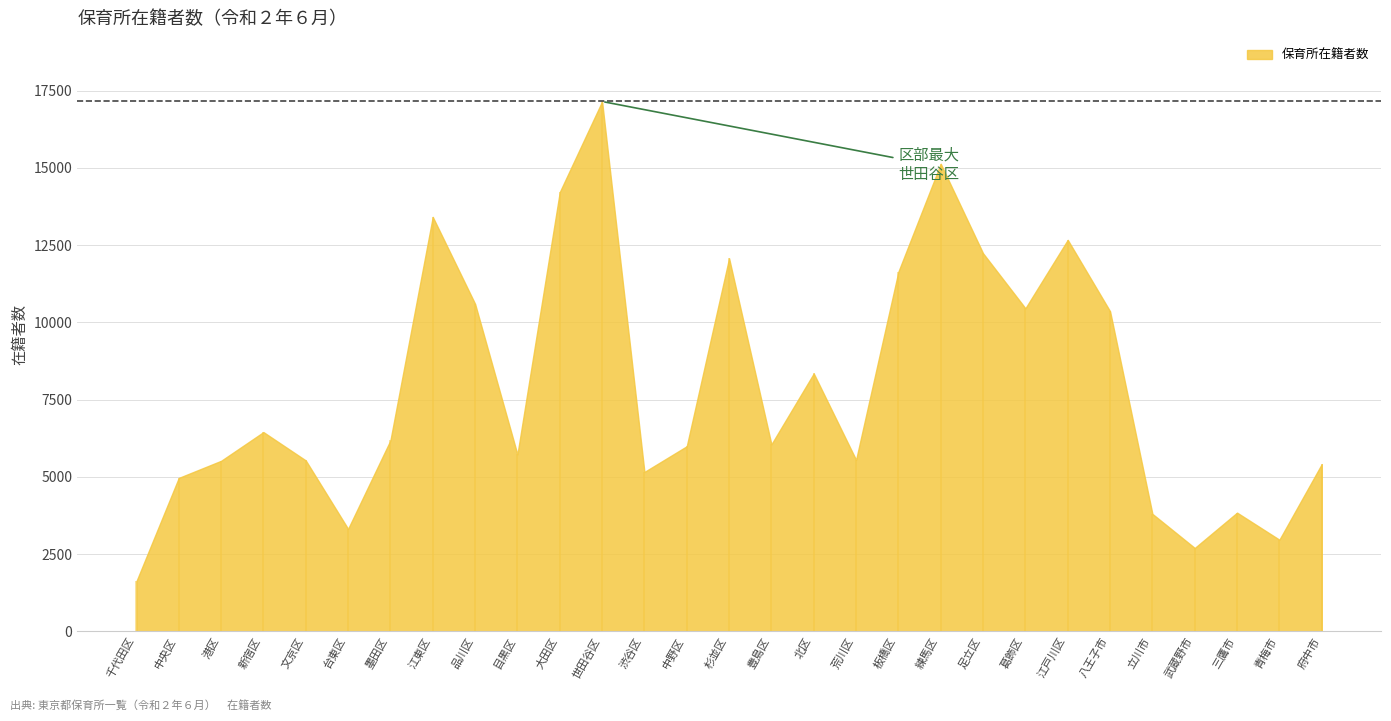

At which label is the value closest to 9384?

八王子市